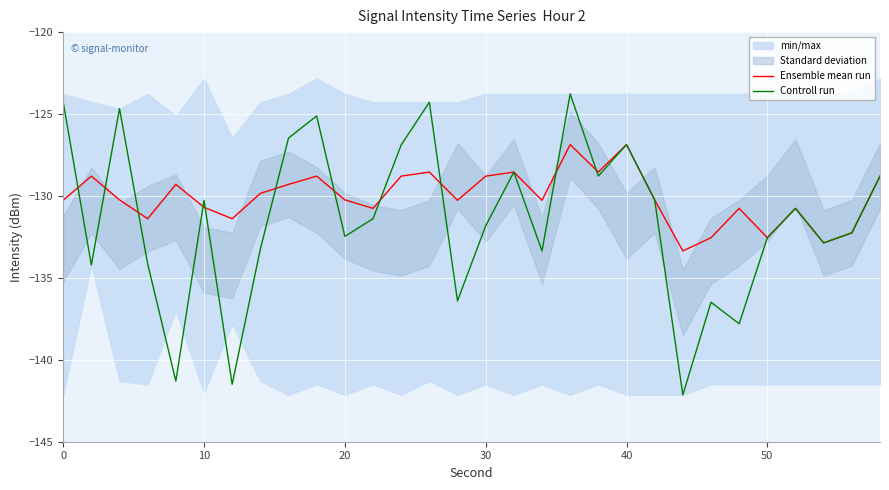

What is the highest value of the Controll run series?

-123.8